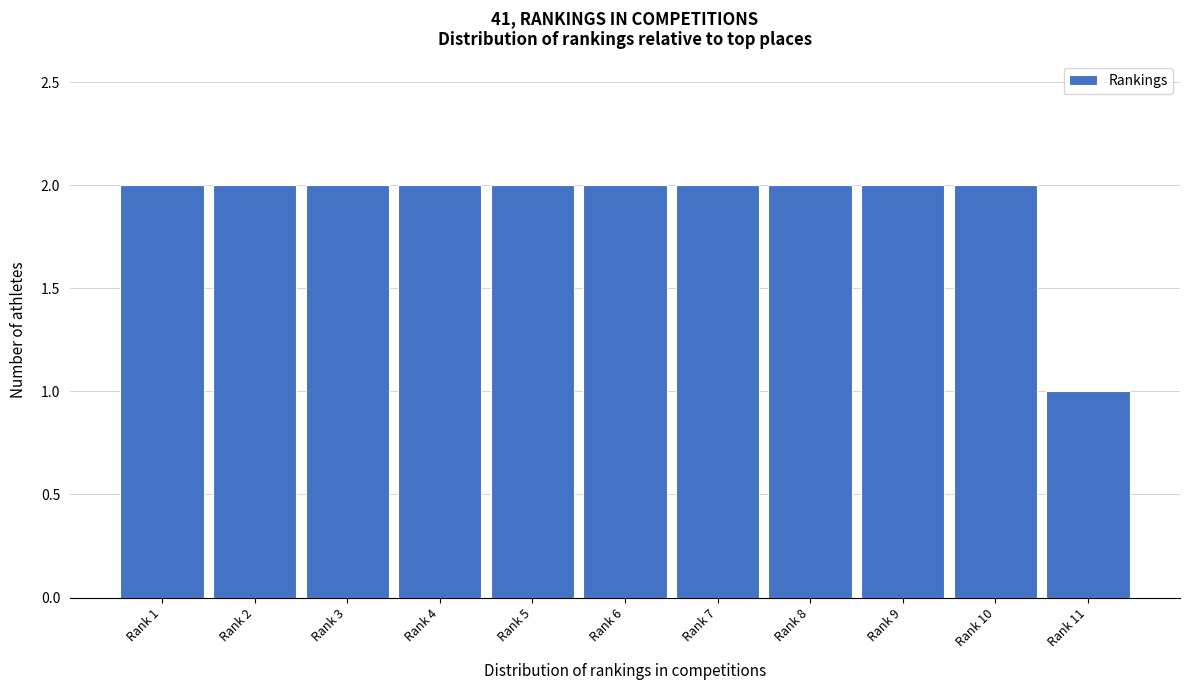

Reading left to right, extract all data points from this chart.

Rank 1=2	Rank 2=2	Rank 3=2	Rank 4=2	Rank 5=2	Rank 6=2	Rank 7=2	Rank 8=2	Rank 9=2	Rank 10=2	Rank 11=1